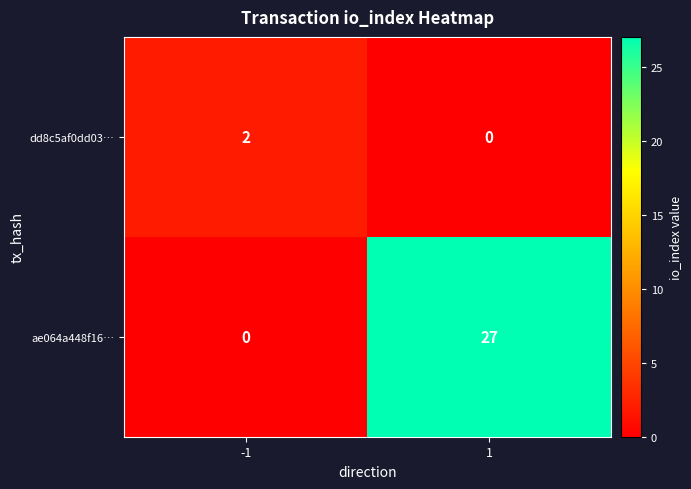

Which series has the largest total across all categories?

ae064a448f16…